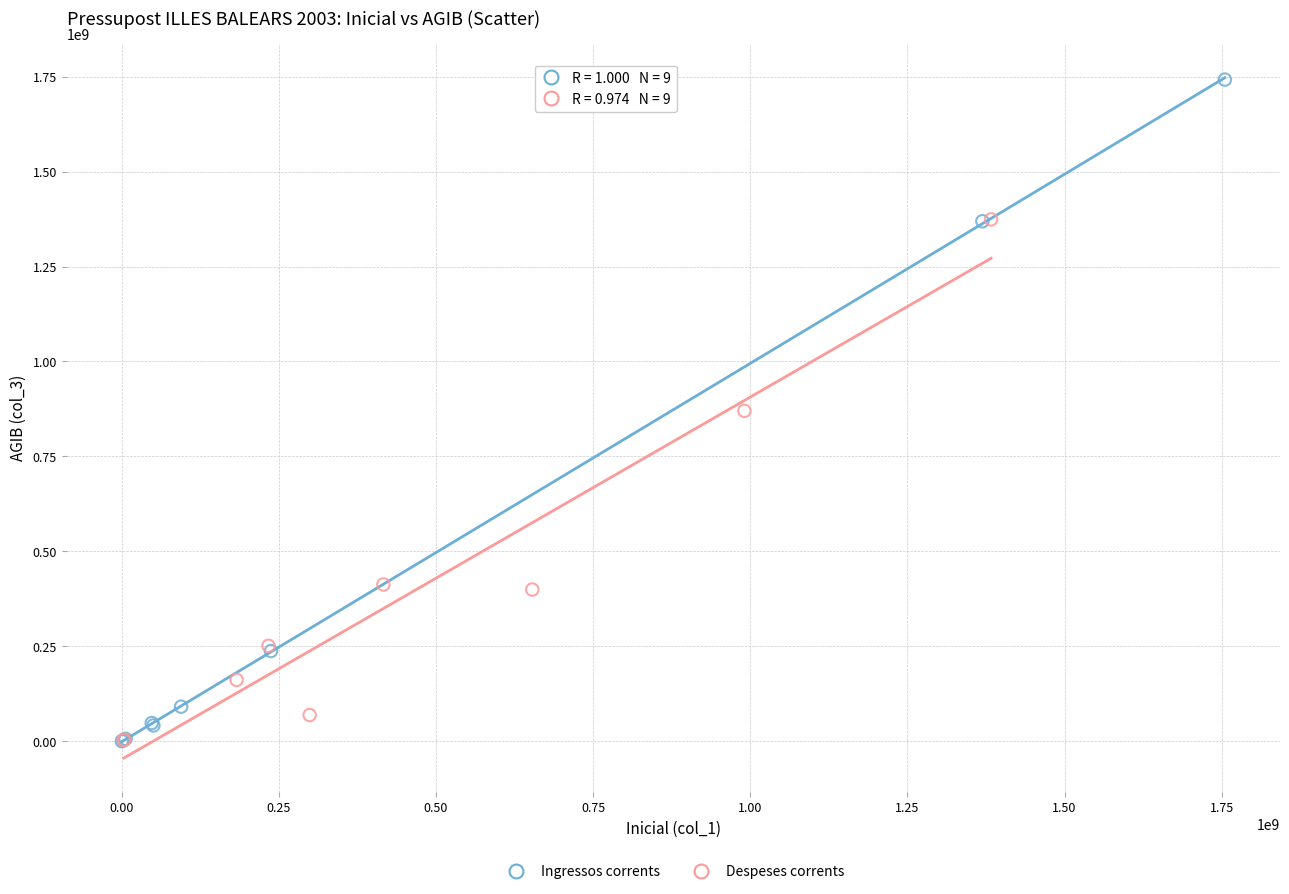

Which series has the largest Y range (max minus min)?

Ingressos corrents